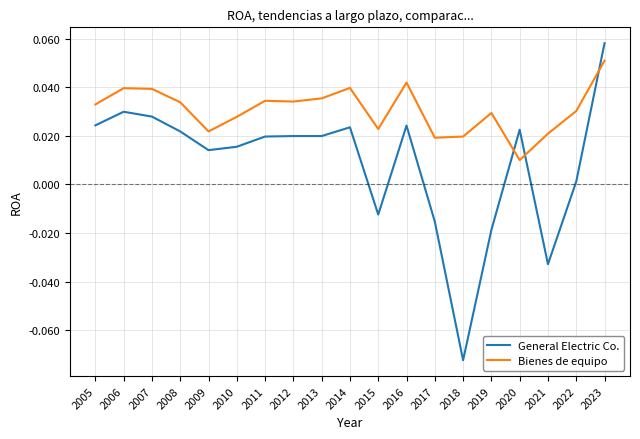

How many distinct data groups are displayed?

2